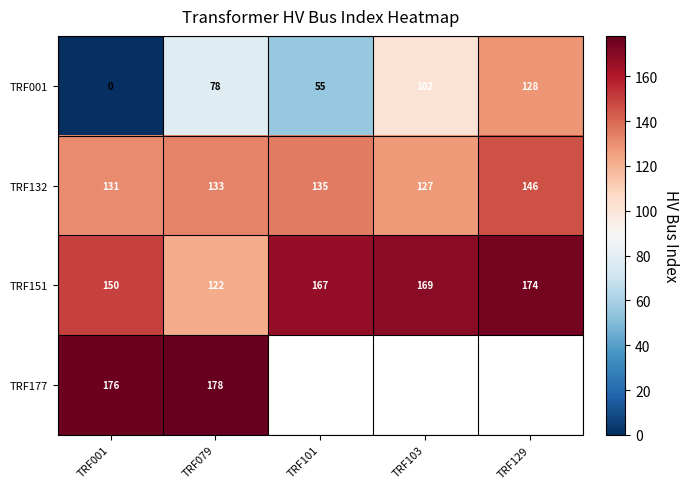

Is it true that TRF151 equals 33.3 at TRF079?

False